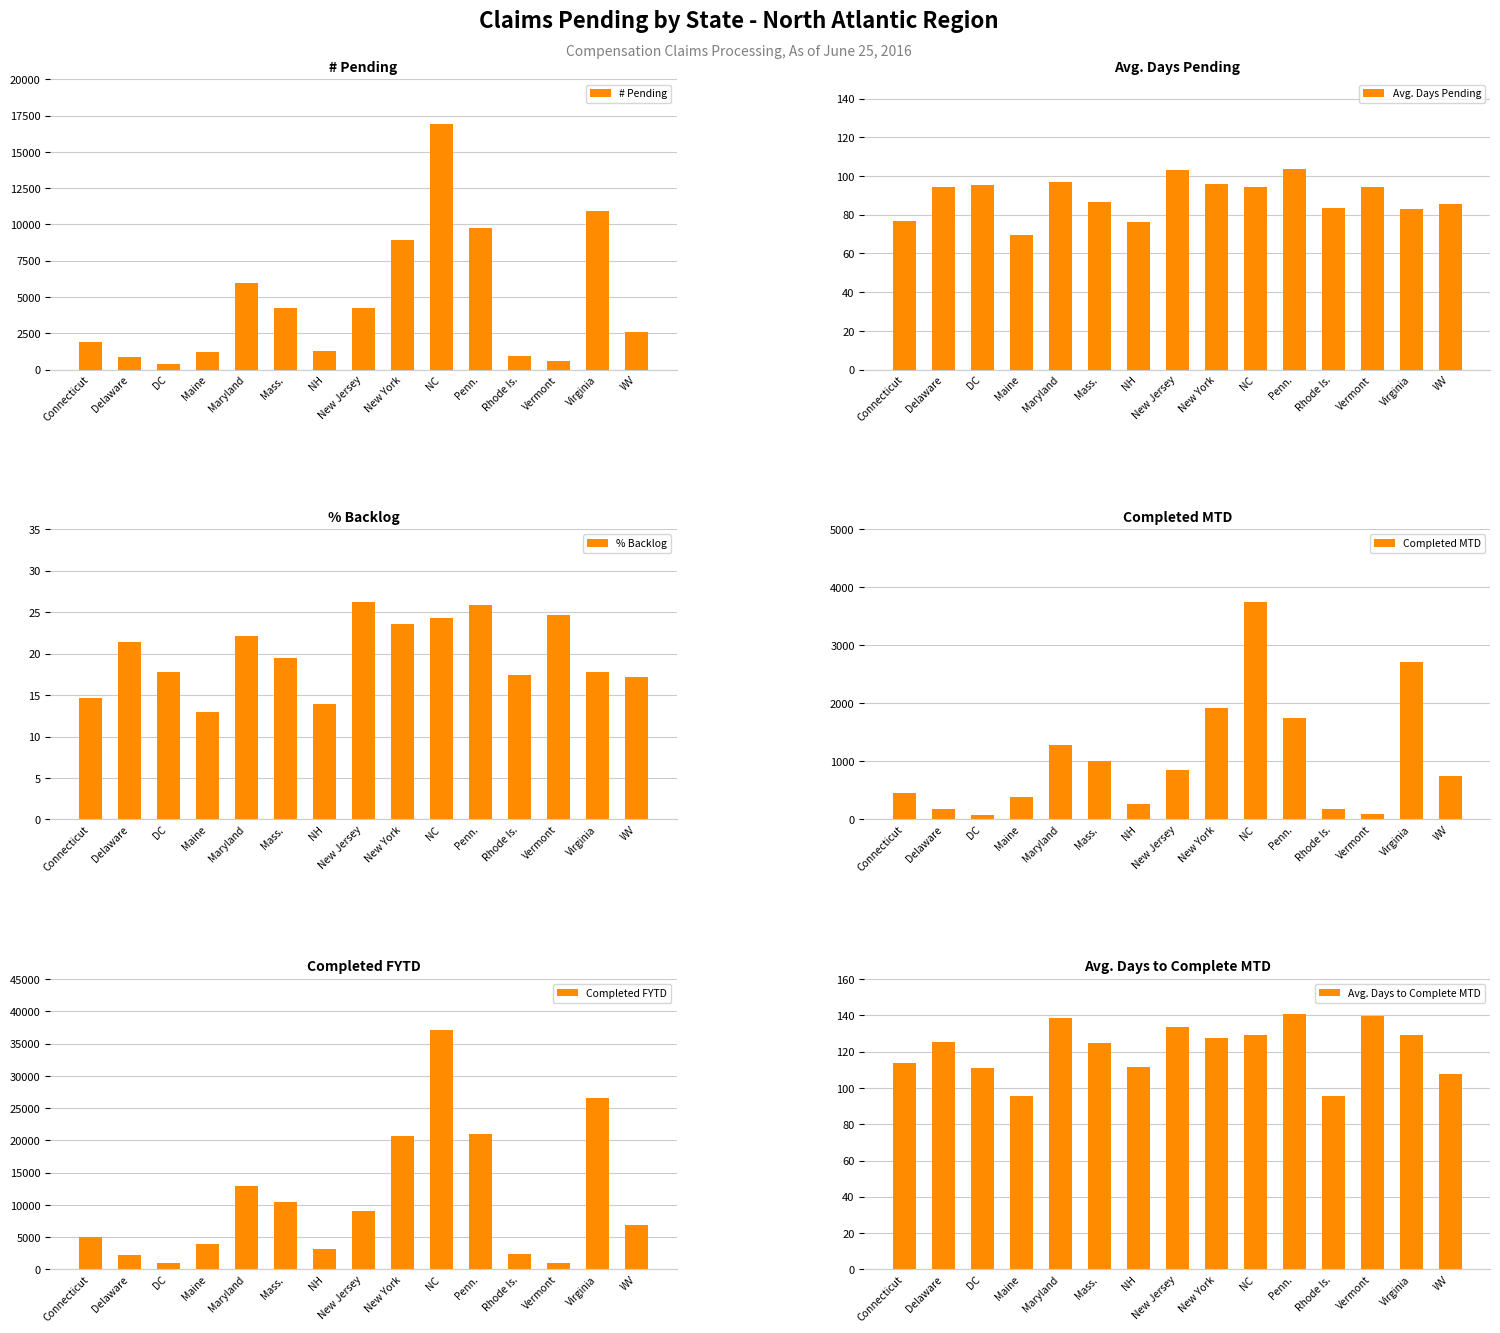

What is the highest value of the % Backlog series?

26.3